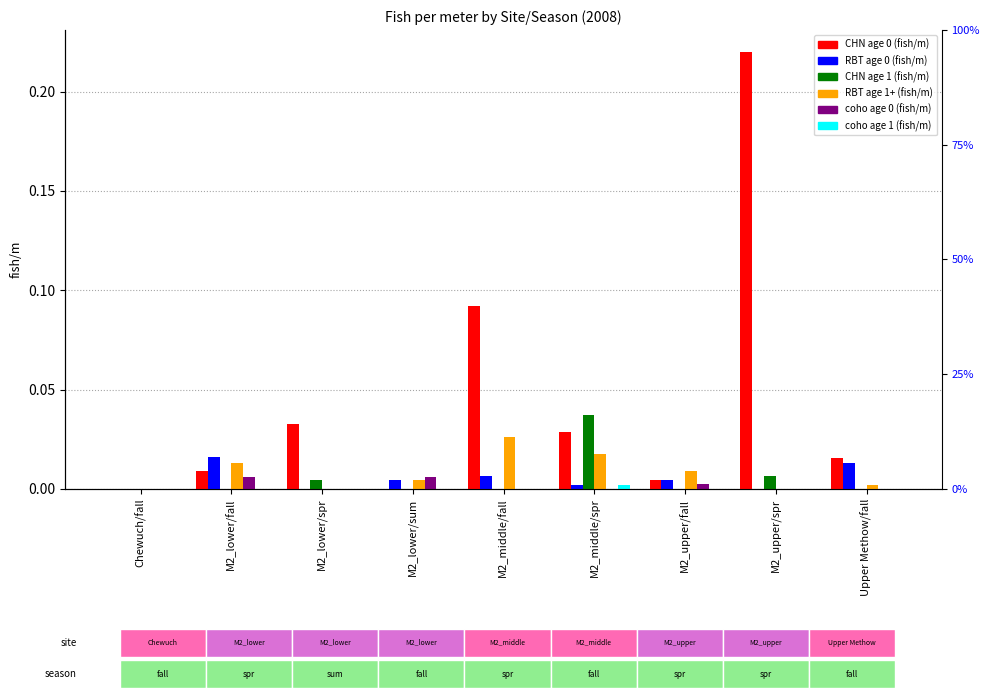

Is the value of CHN age 0 (fish/m) at M2_lower/fall greater than the value of RBT age 1+ (fish/m) at Upper Methow/fall?

Yes